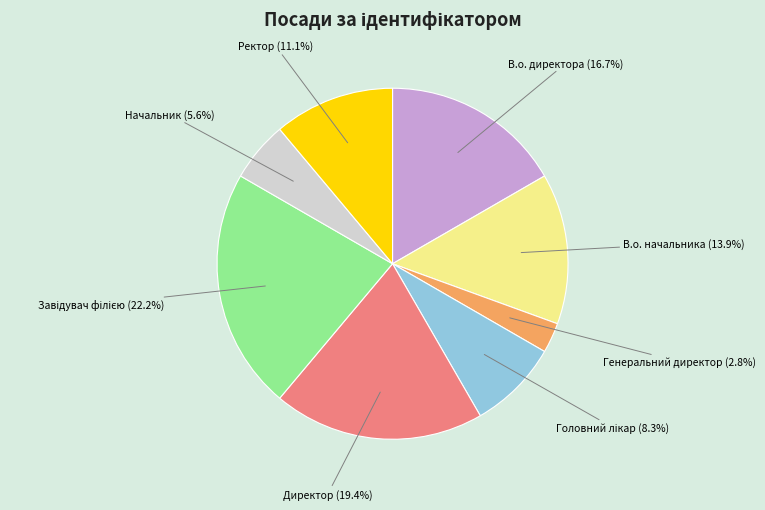

Is there any slice that represents more than half of the pie?

No